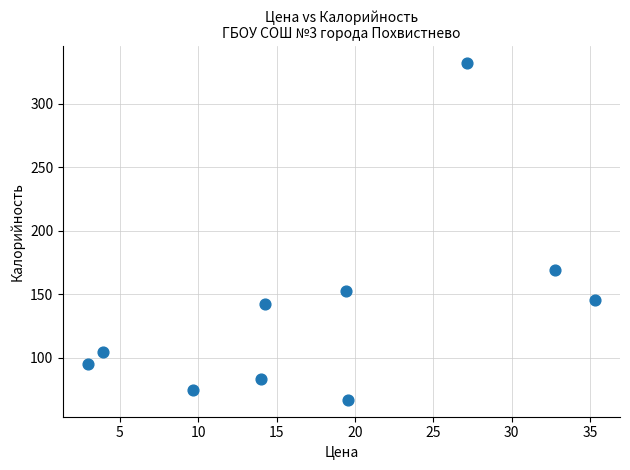

What Y value in the scatter plot is closest to 199?

169.3